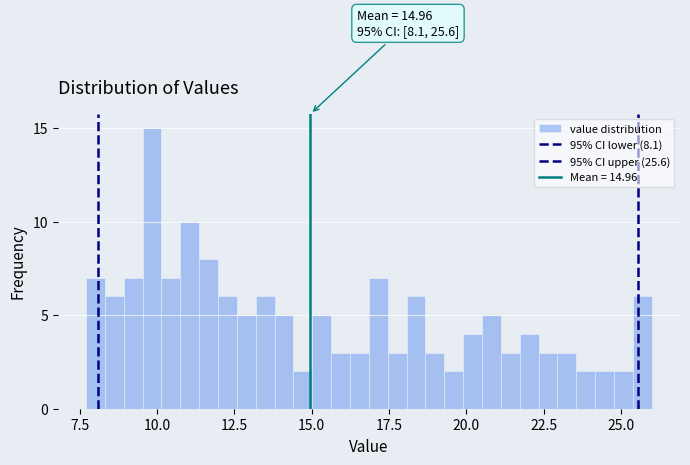

Read against the x-axis, roughly where is the centre of the tallest bar?

10.0